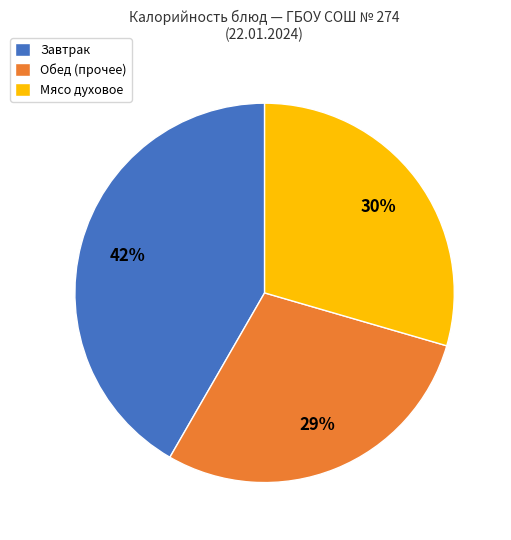

Is there a majority slice in this chart?

No